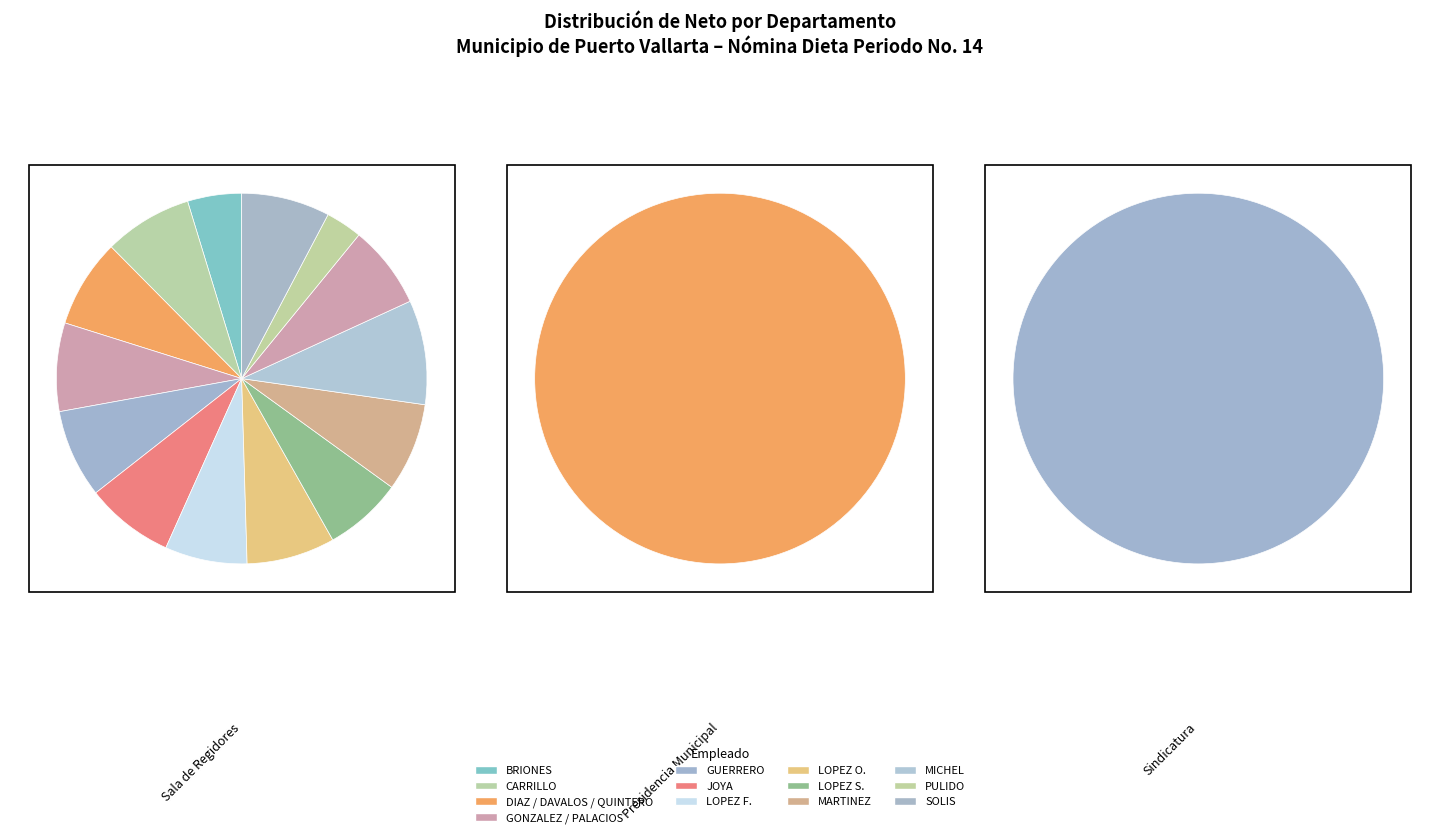

What is the change in value from SALA DE REGIDORES to SINDICATURA?

-301130